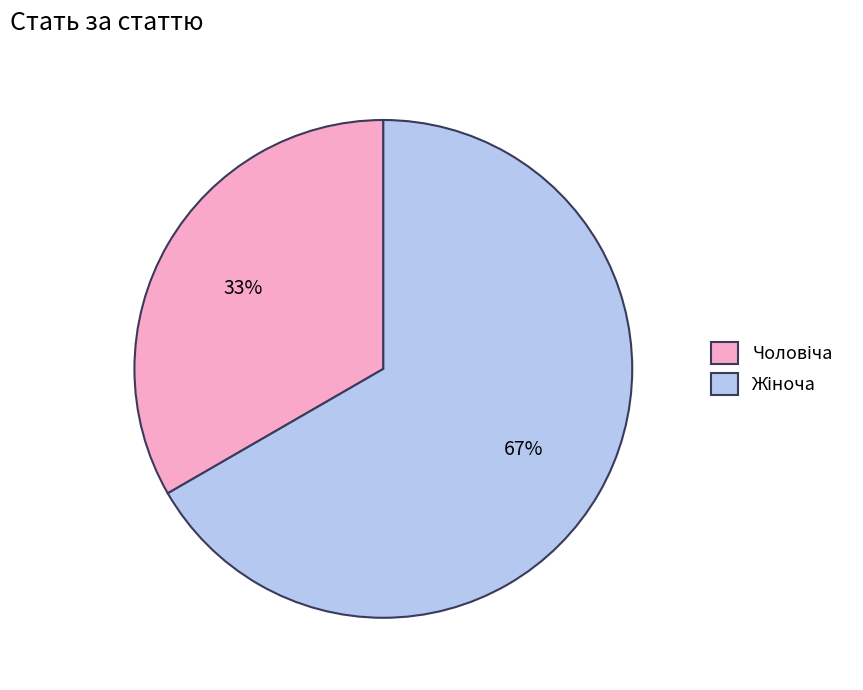

Is there a majority slice in this chart?

Yes